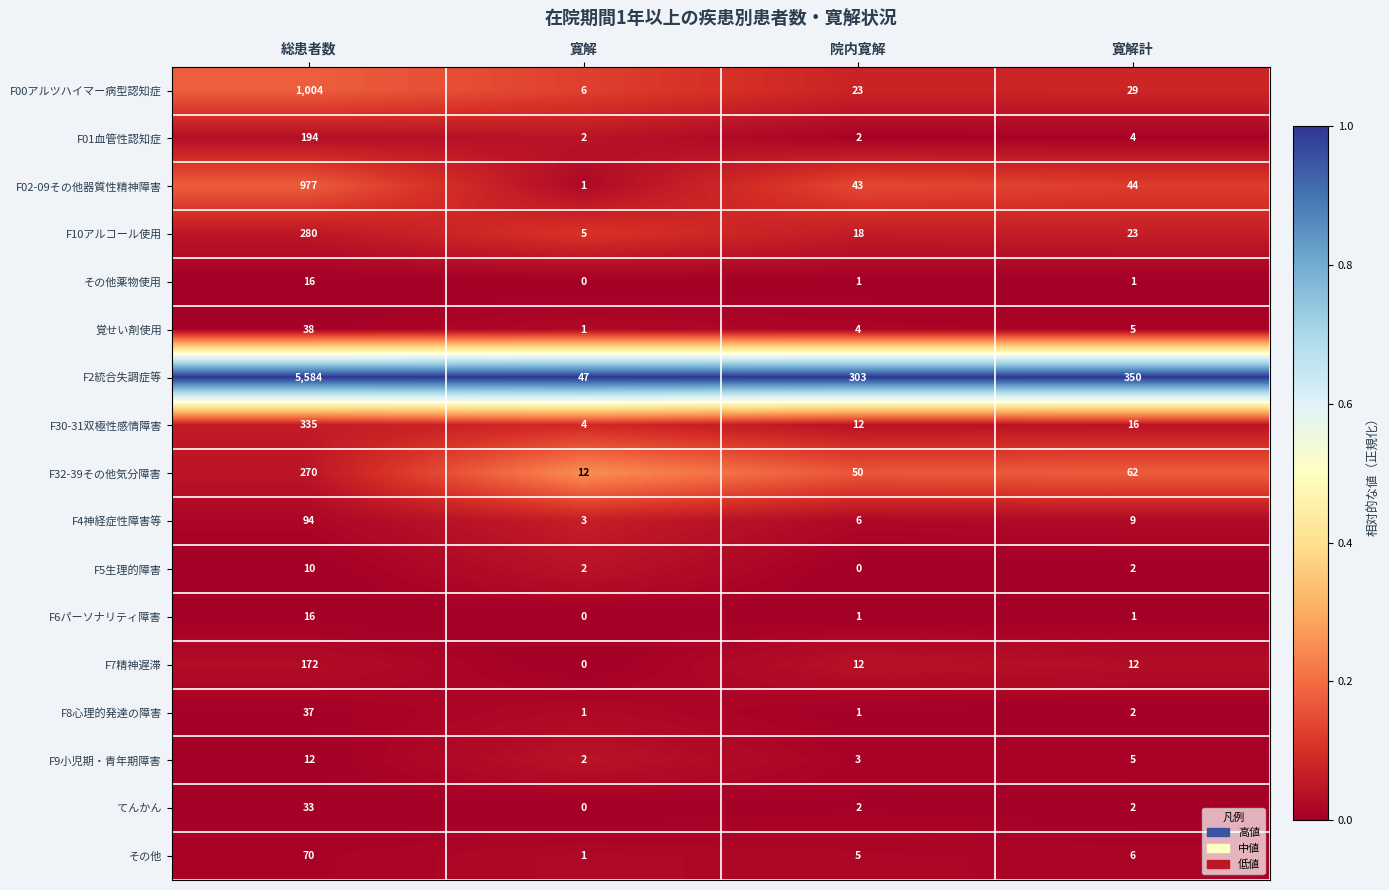

The F4神経症性障害等 series shows 3 at 院内寛解. True or false?

False